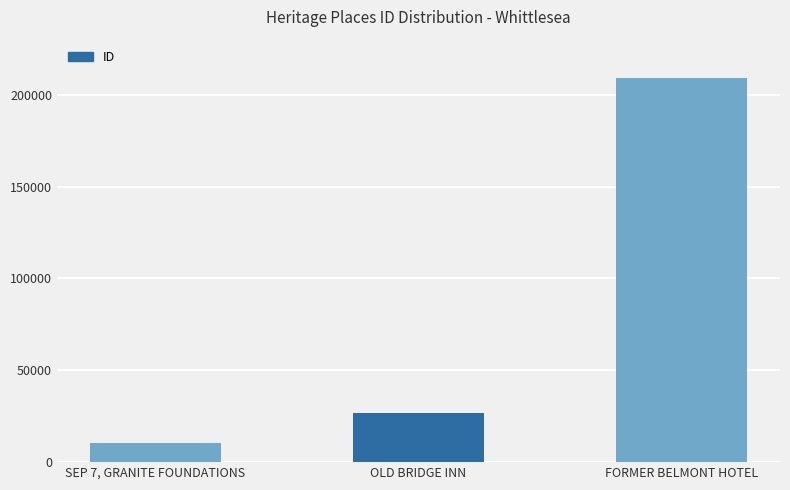

What is the label of the 1st bar from the left?

SEP 7, GRANITE FOUNDATIONS